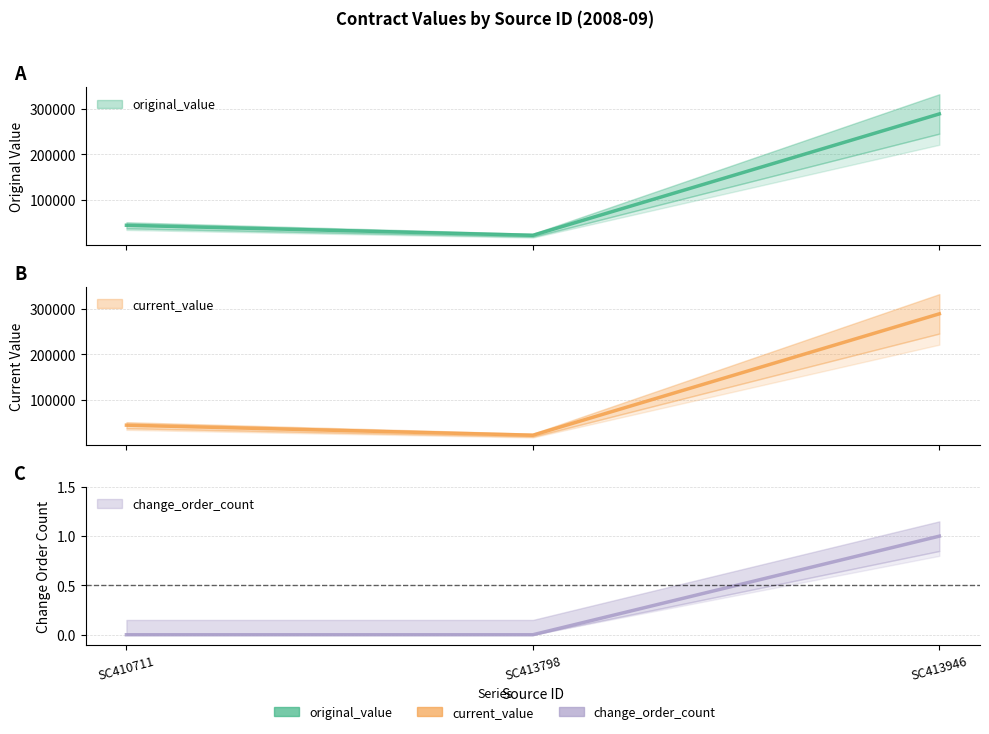

What is the value of the original_value point at the 1st from the left?

44000.0